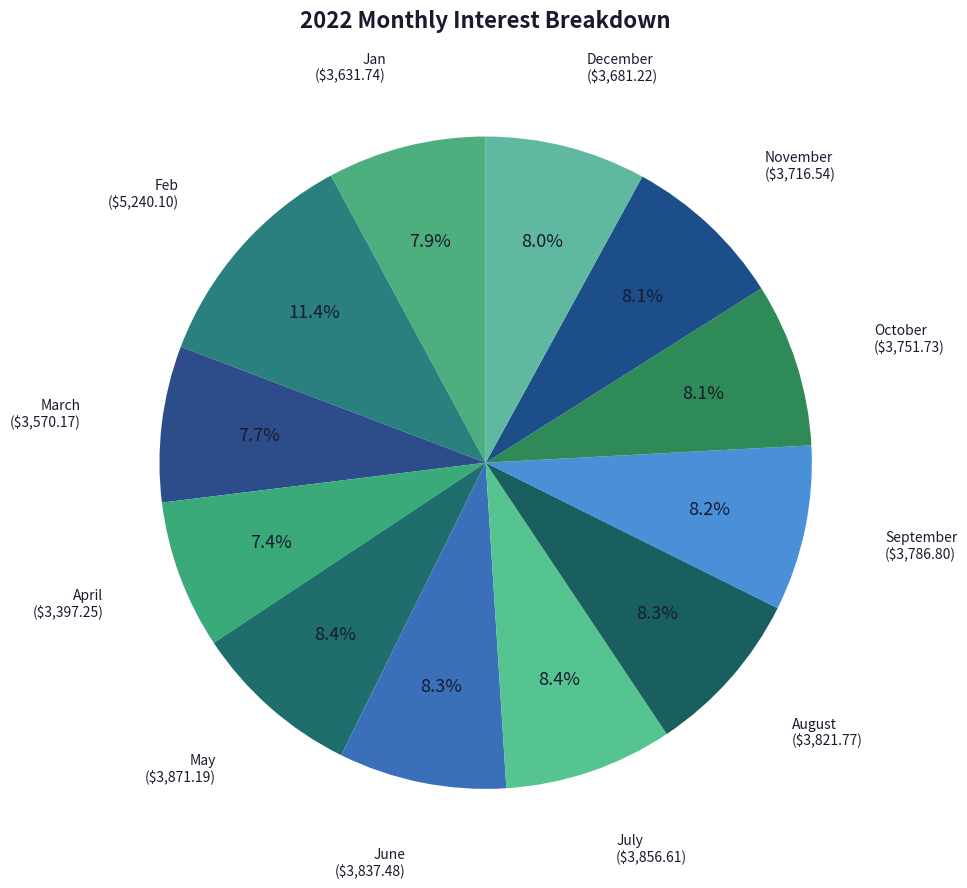

What is the largest slice in the pie chart?

Feb